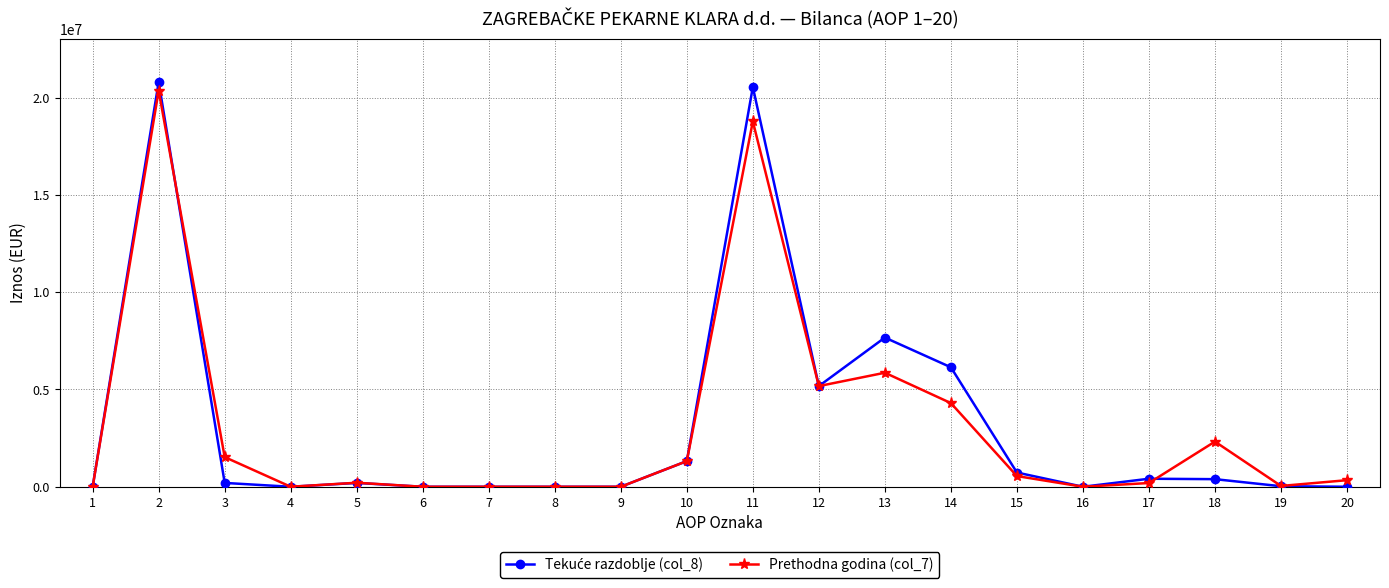

What is the sum of all Prethodna godina (col_7) values?

60960848.0